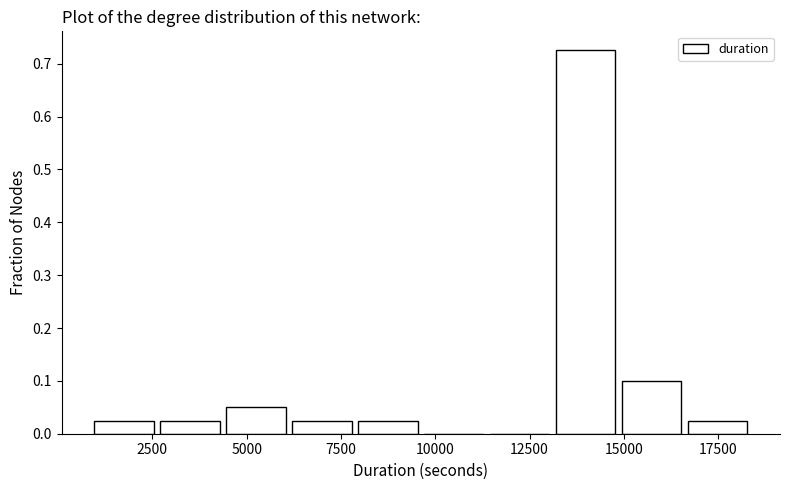

Read against the x-axis, roughly where is the centre of the tallest bar?

14000